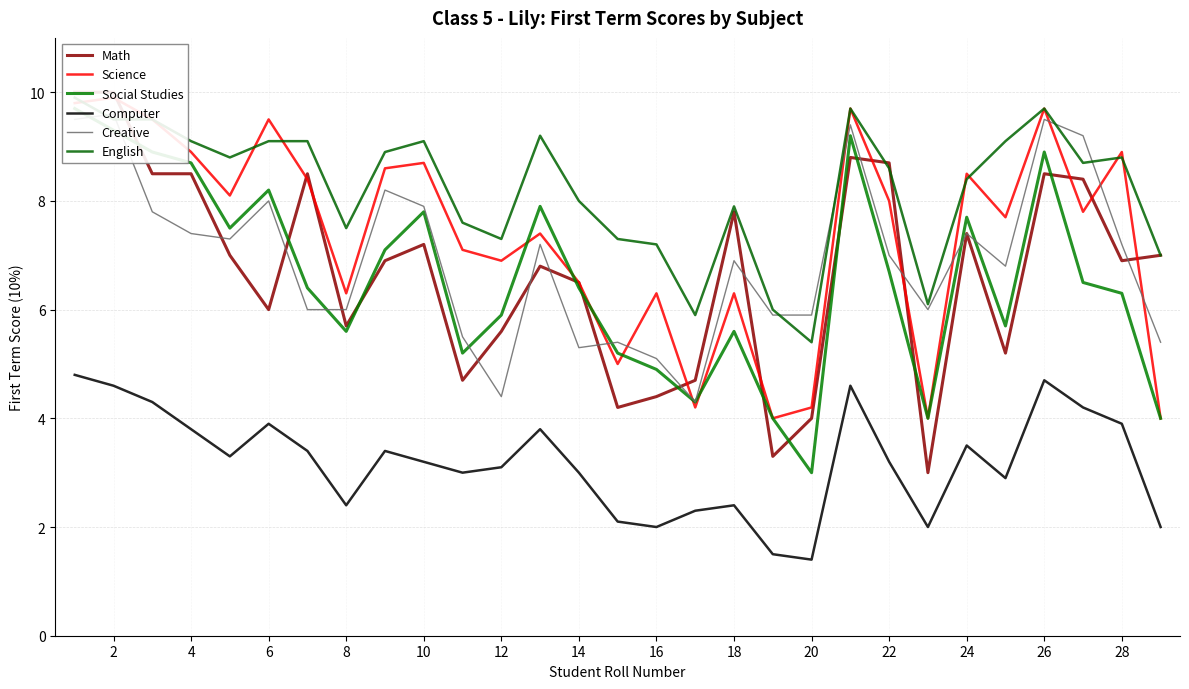

How many values in the Science series are below 7?

11